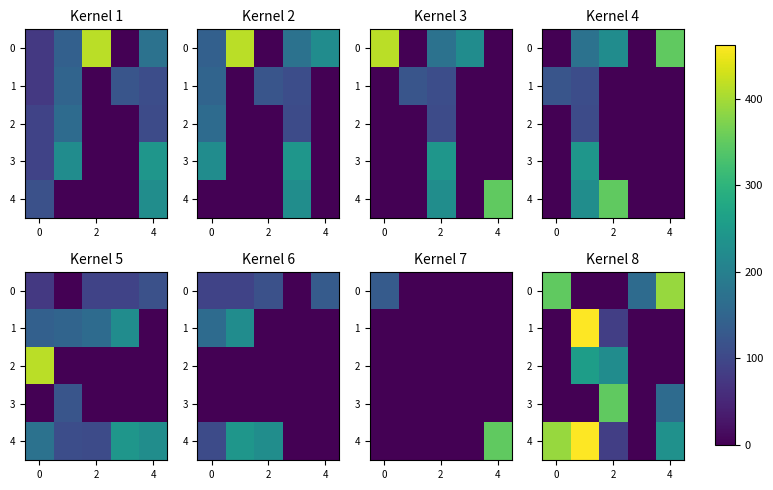

At how many categories does at least one series exceed 440?

1